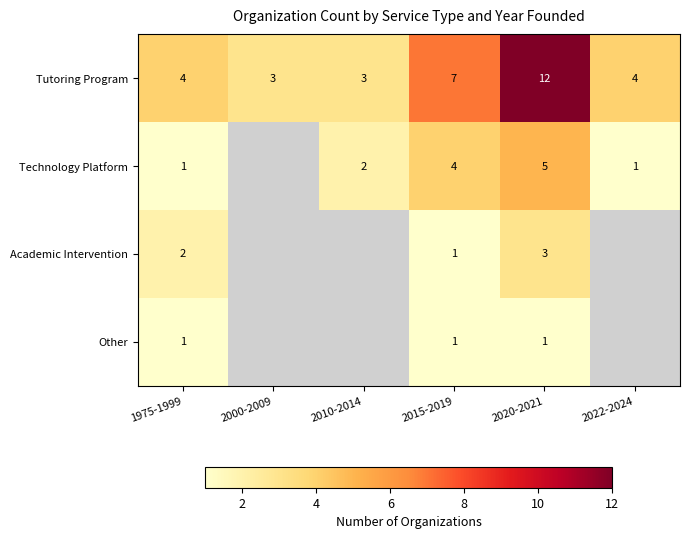

How many Tutoring Program values are between 3 and 7?

5